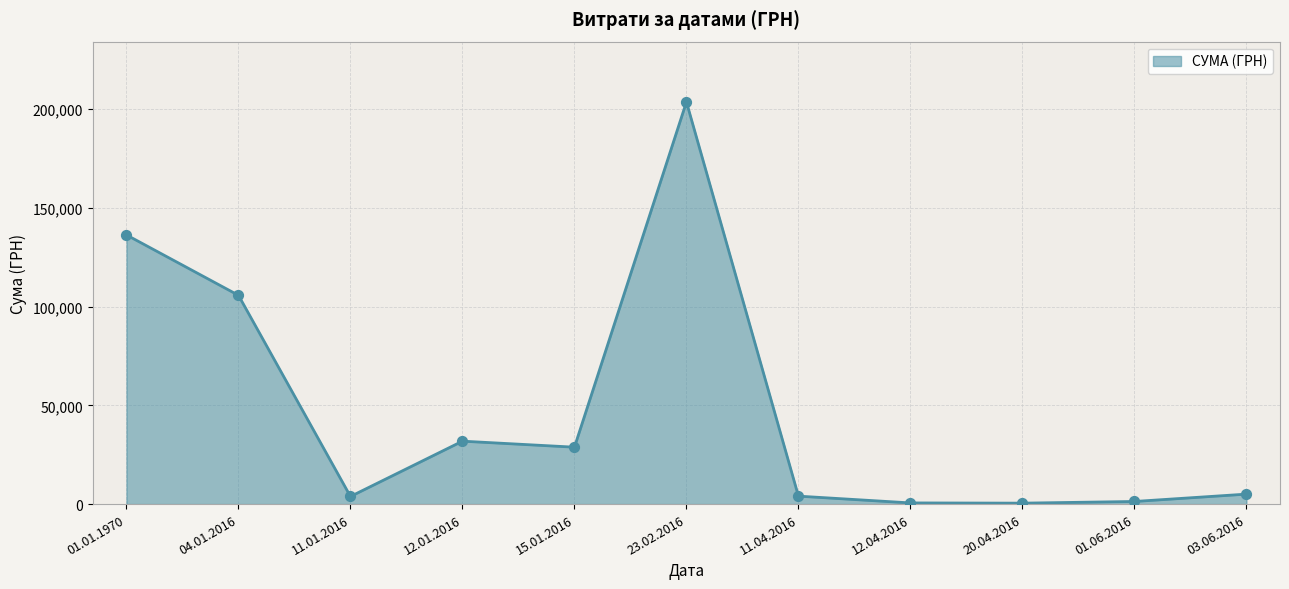

Which has a higher value, 01.01.1970 or 12.01.2016?

01.01.1970